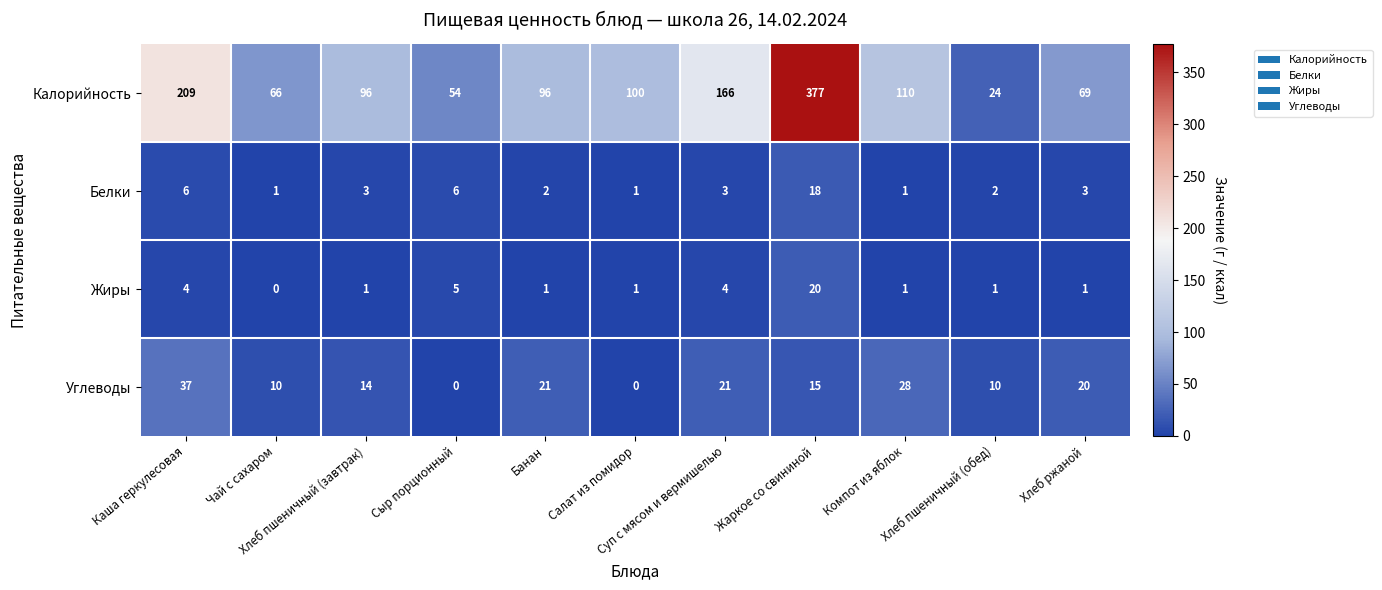

What is the difference between the maximum and minimum values in the Калорийность series?

353